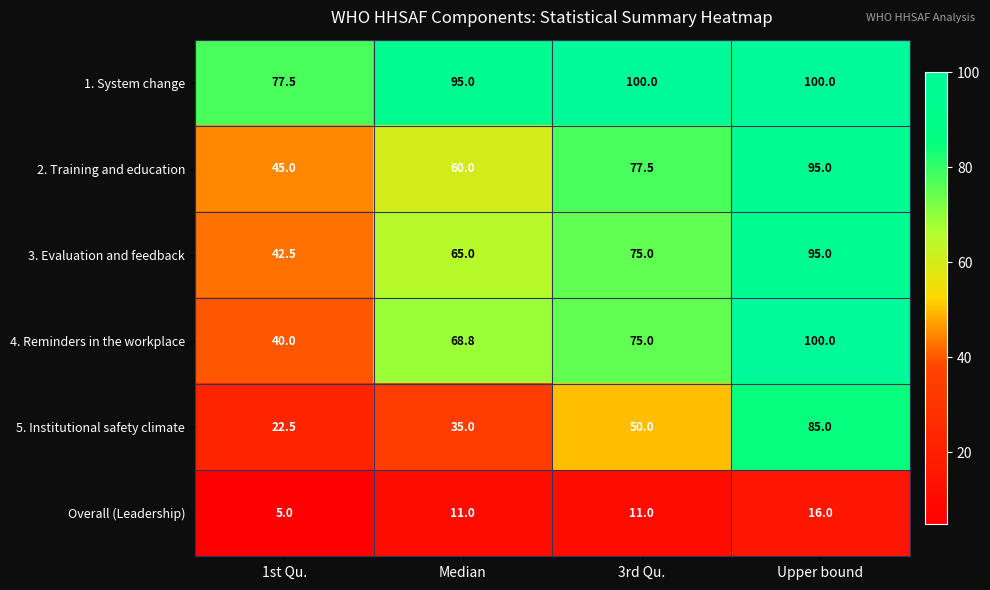

What is the sum of the Overall (Leadership) values at Median and 3rd Qu.?

22.0